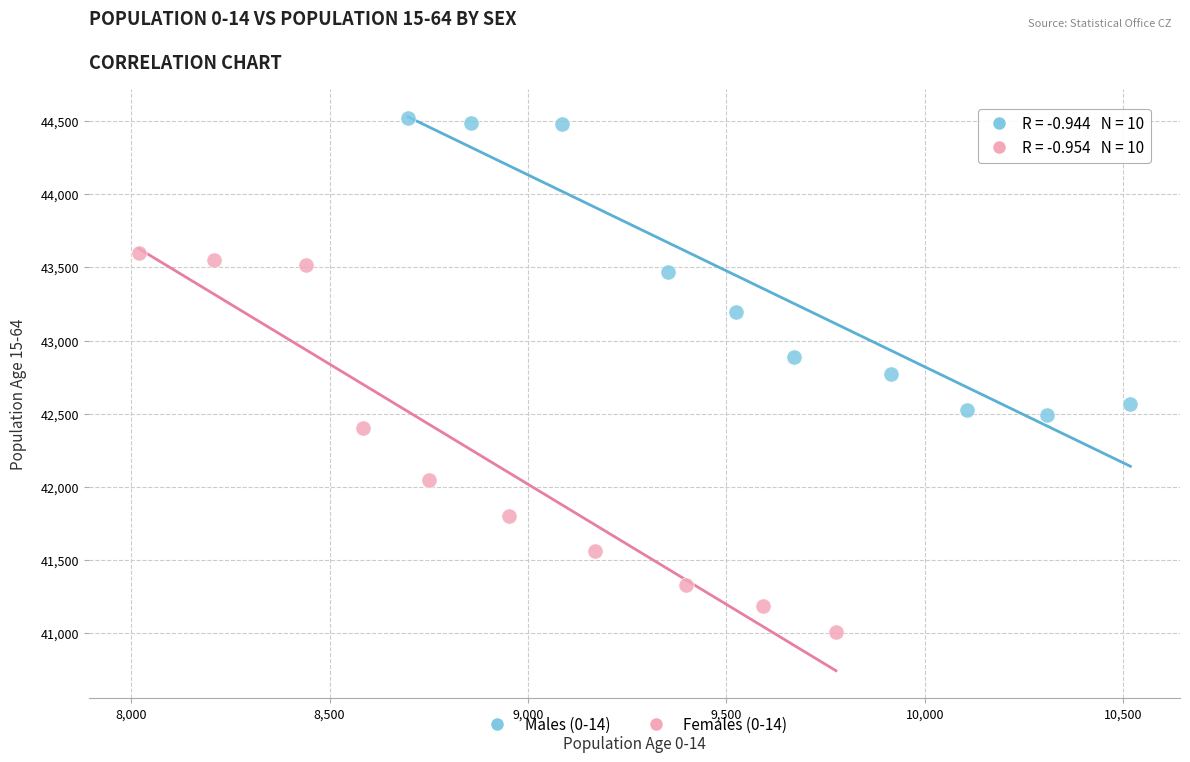

Which series contains the lowest Y value?

Females (0-14)